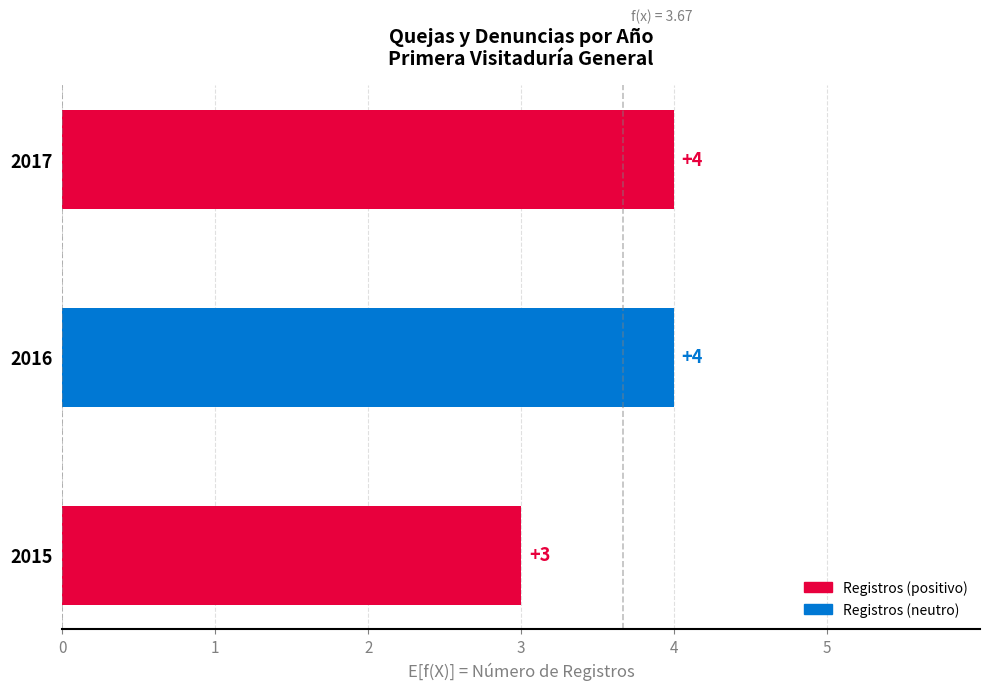

Is it true that the value at 2016 is 7?

False